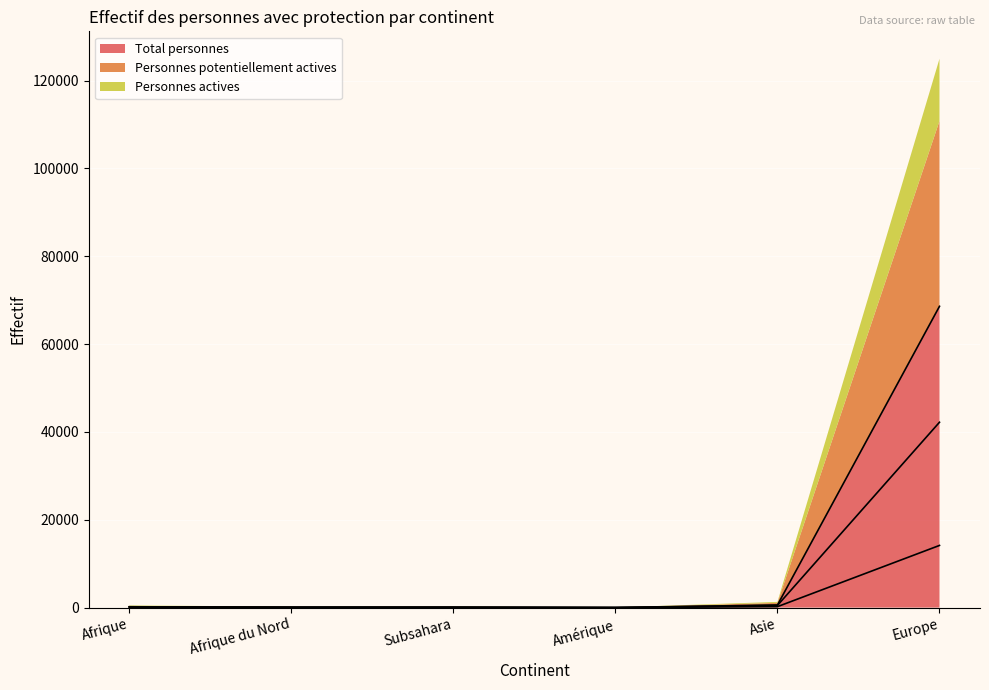

At which label does Total personnes reach its peak?

Europe